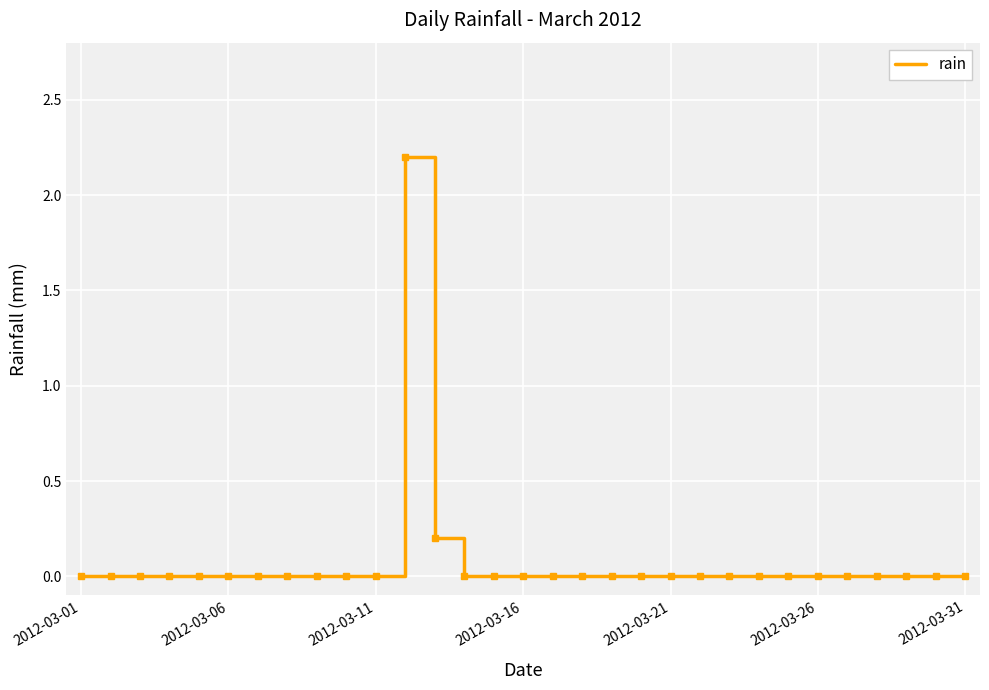

What is the maximum value shown in the chart?

2.2